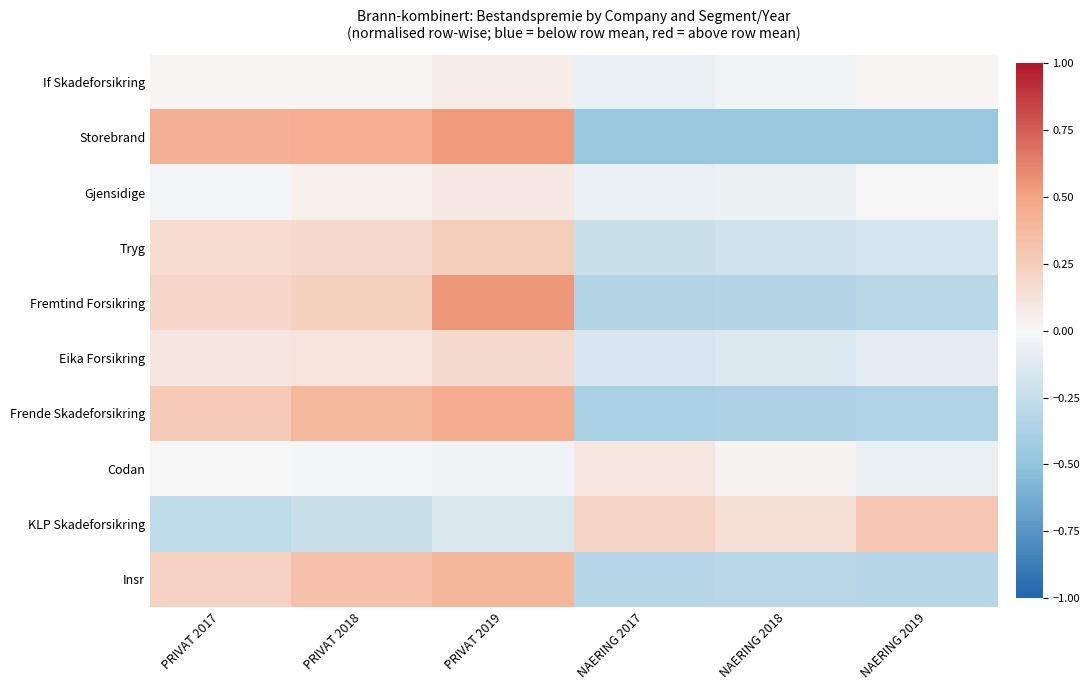

How many Fremtind Forsikring values are between 0 and 1?

3